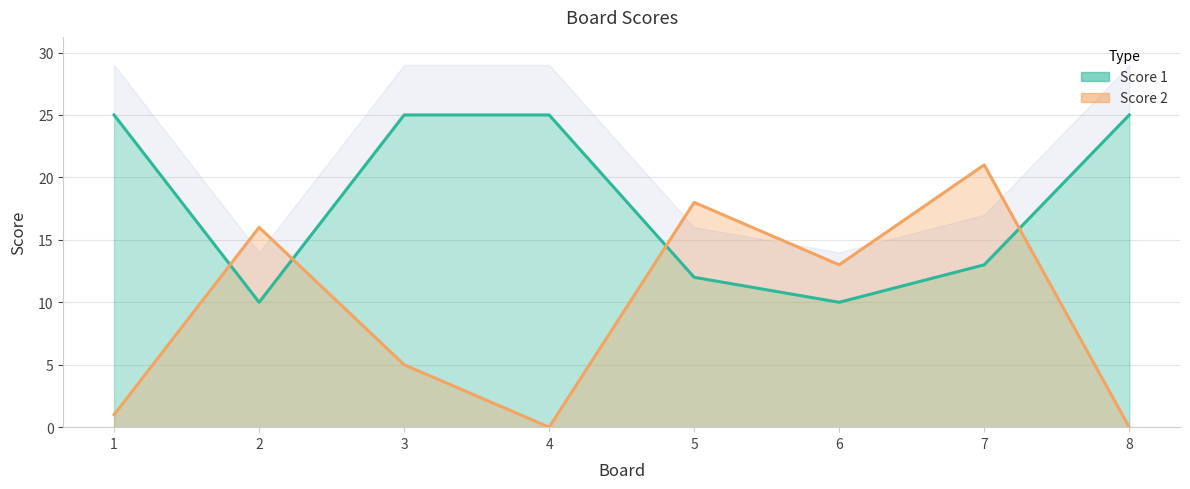

Reading left to right, list all the values displayed in this chart.

Score 1: 1=25	2=10	3=25	4=25	5=12	6=10	7=13	8=25
Score 2: 1=1	2=16	3=5	4=0	5=18	6=13	7=21	8=0